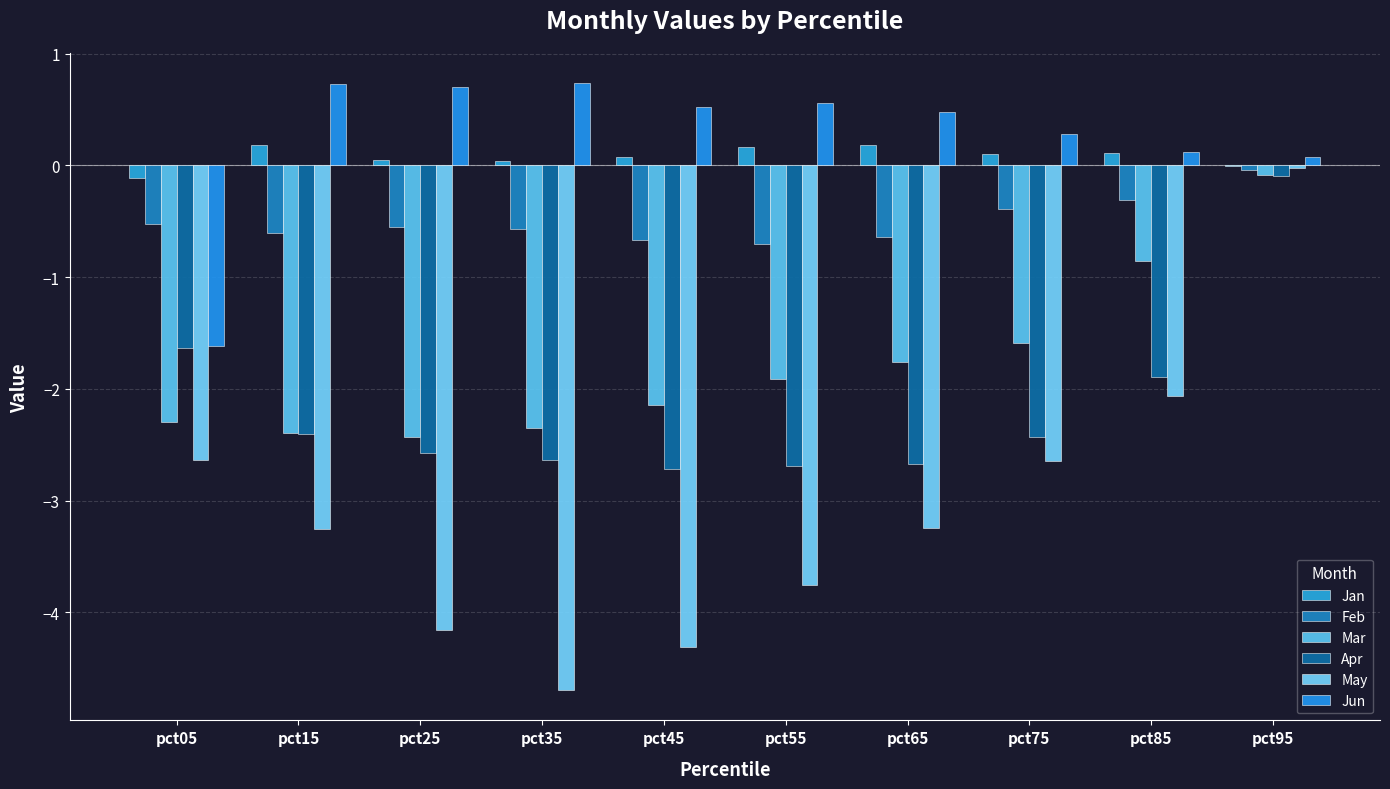

List the series in order of their peak value, lowest first.

Apr, Mar, Feb, May, Jan, Jun